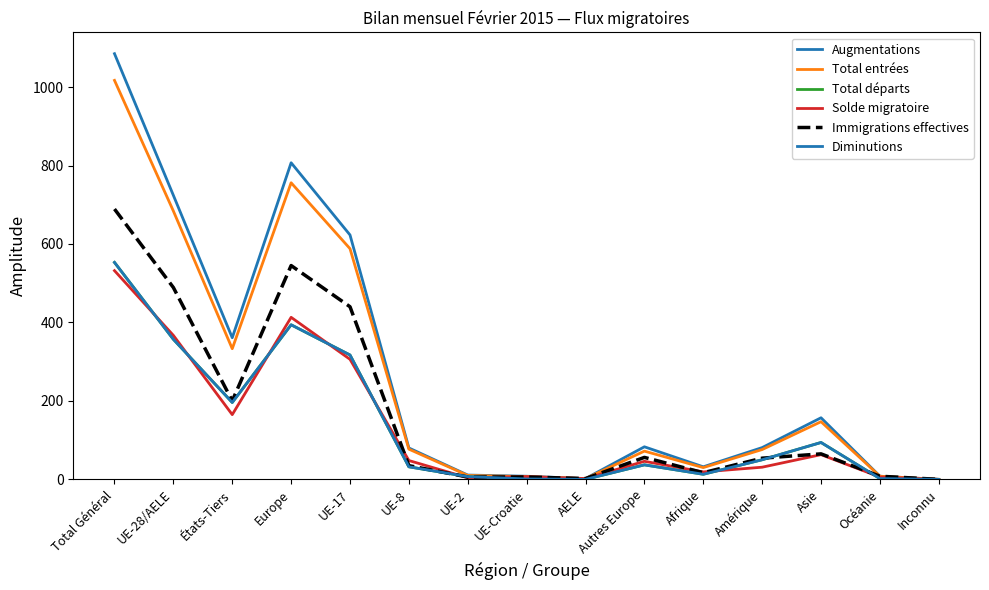

At which label is Immigrations effectives closest to 344?

UE-17